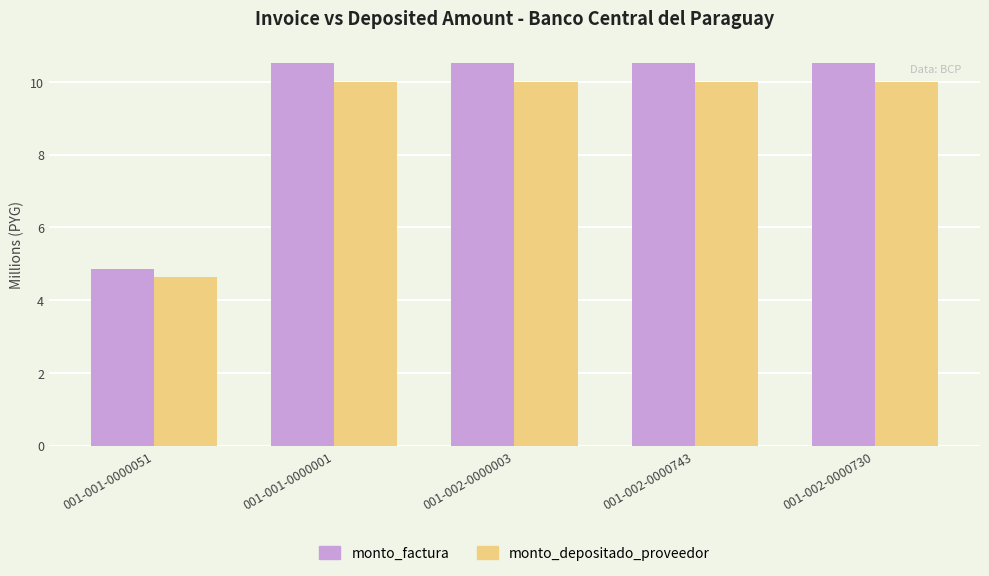

What is the difference between the monto_depositado_proveedor values at 001-001-0000051 and 001-002-0000743?

5.4